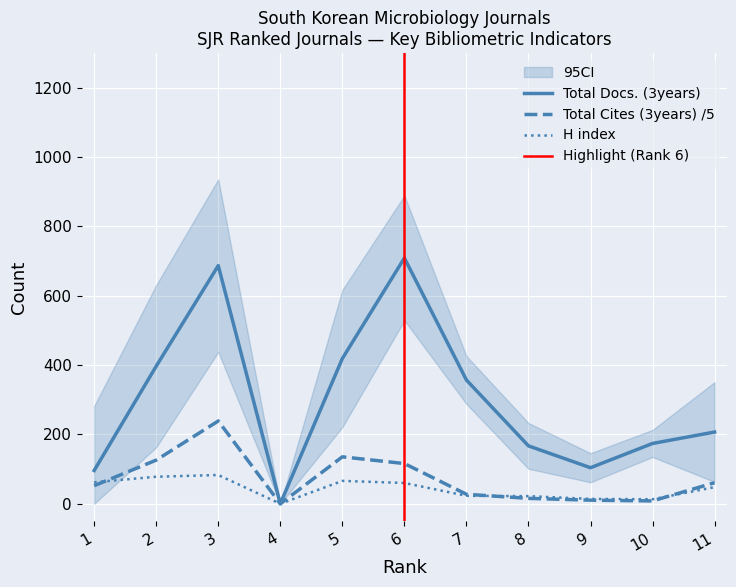

How many categories are shown in the chart?

11